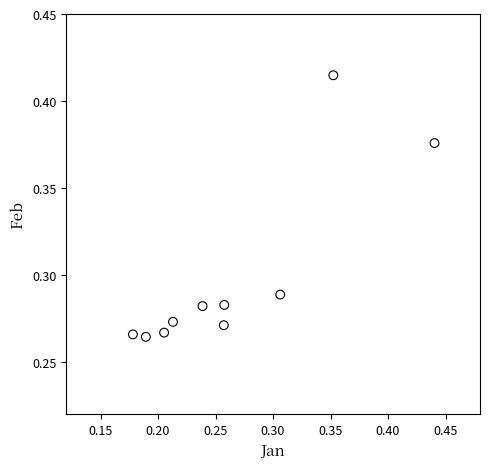

How many data points are displayed?

10